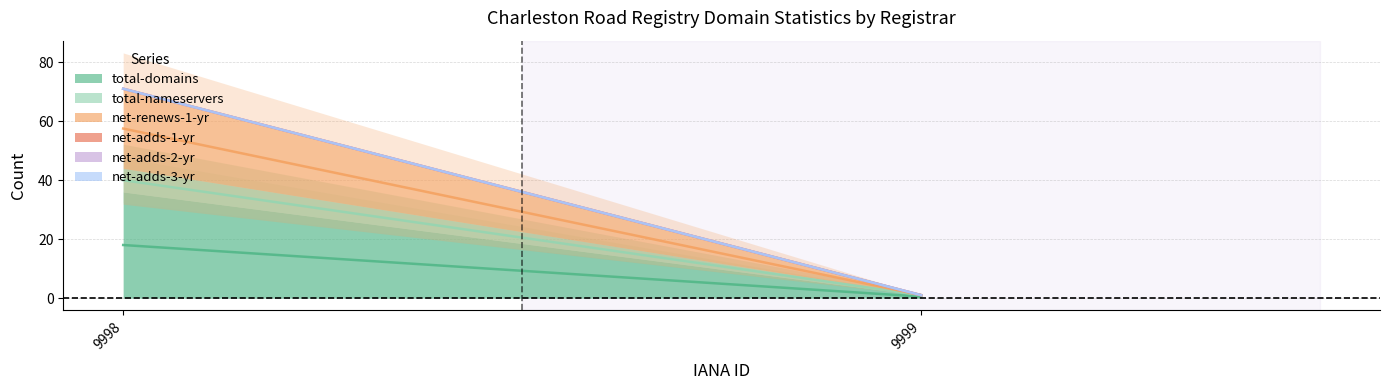

Is it true that net-renews-1-yr equals 7 at 9998?

False